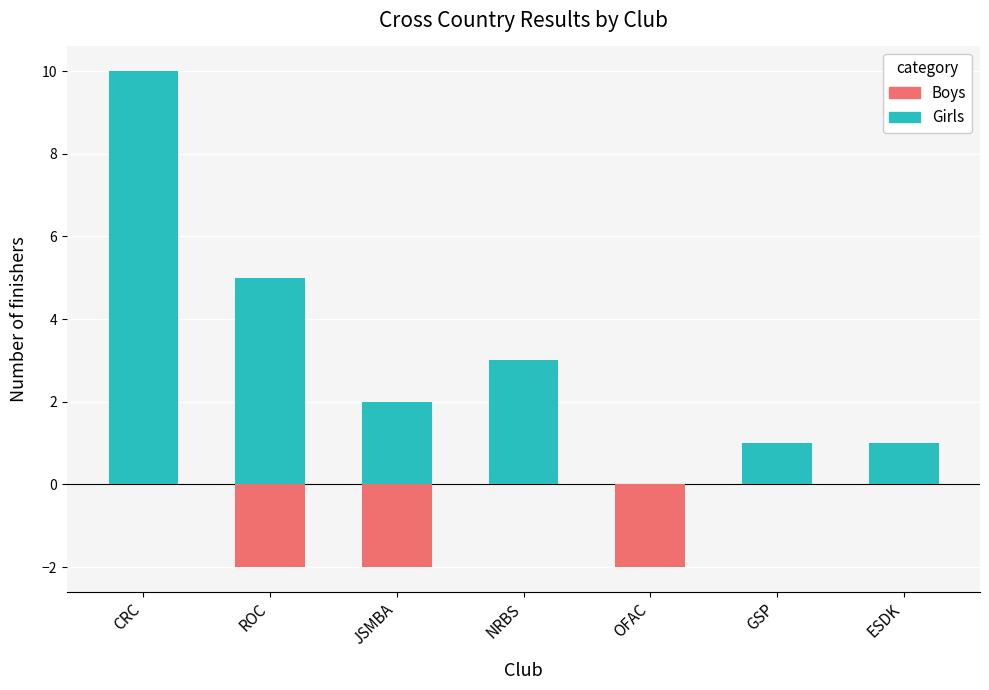

At which label is Girls closest to 5?

ROC